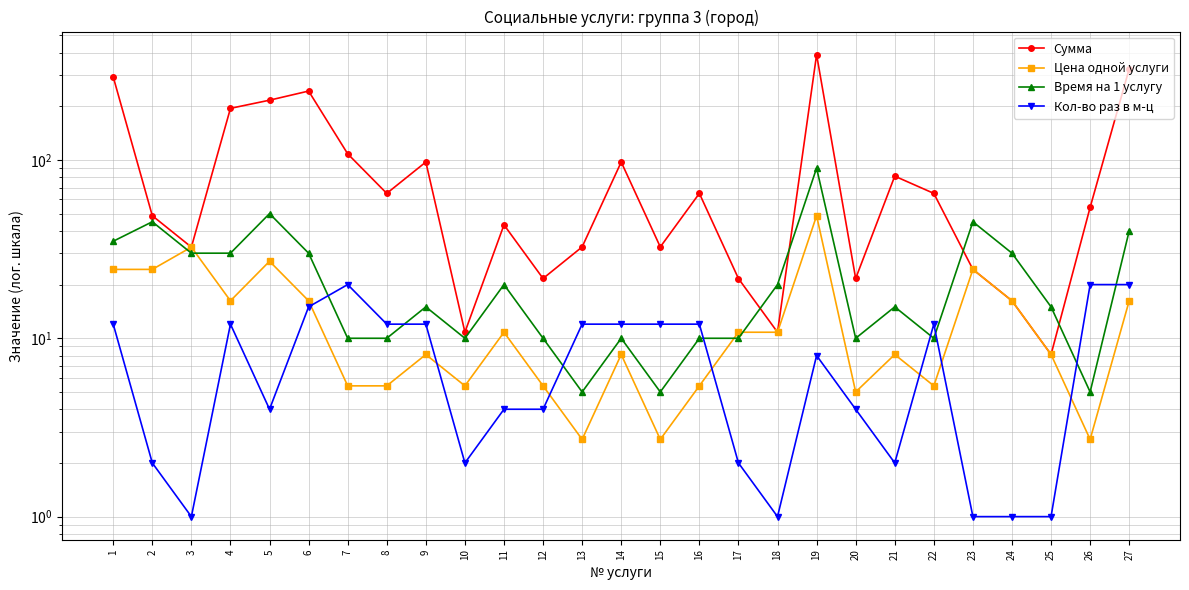

Which category has the highest value in the Сумма series?

19